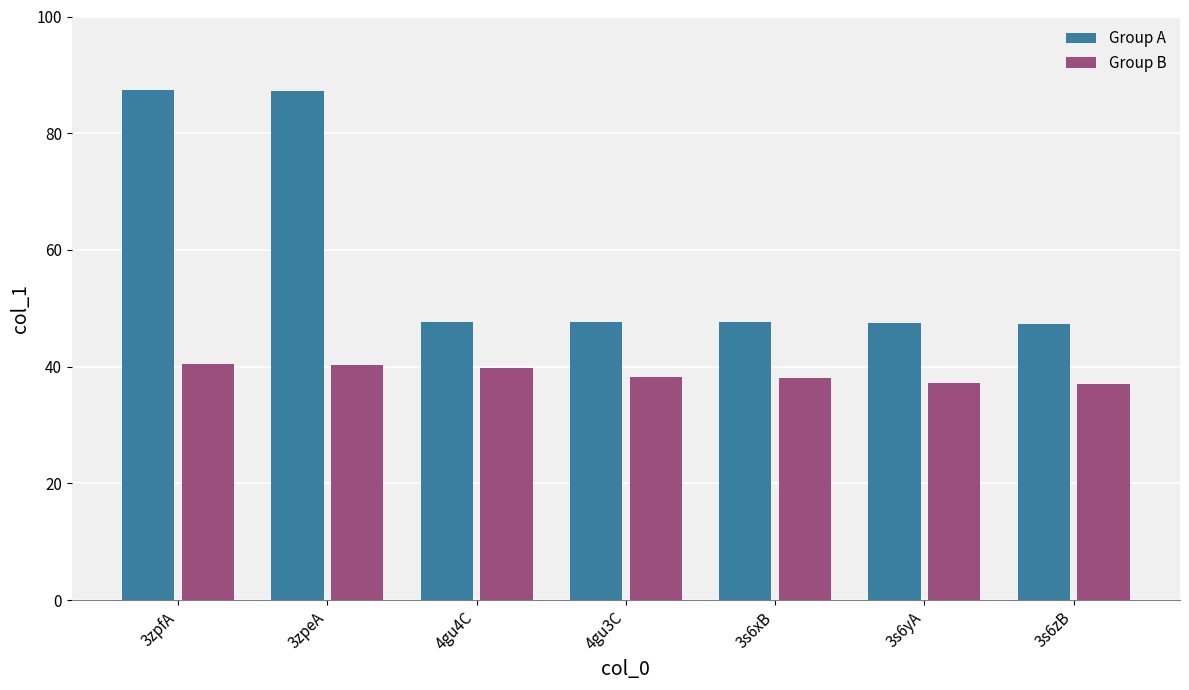

True or false: Group B has a value of 37.1 at 3s6zB.

True